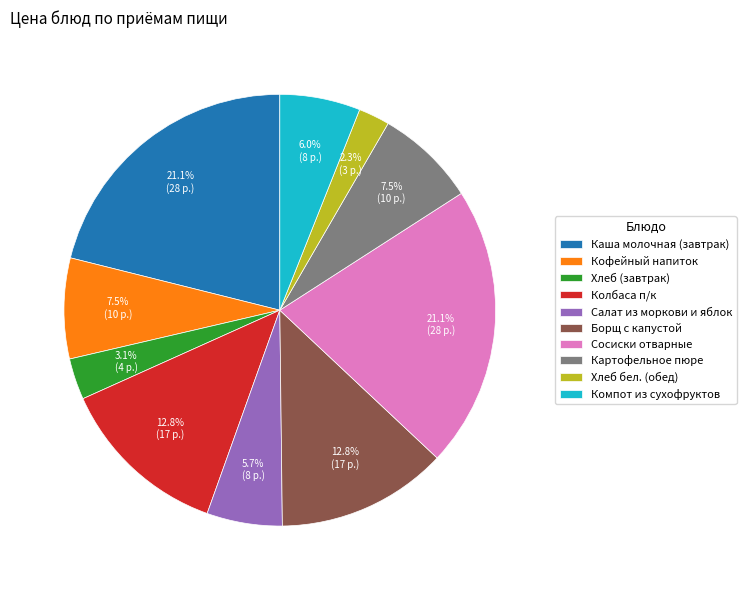

The Кофейный напиток slice represents 1% of the pie. True or false?

False